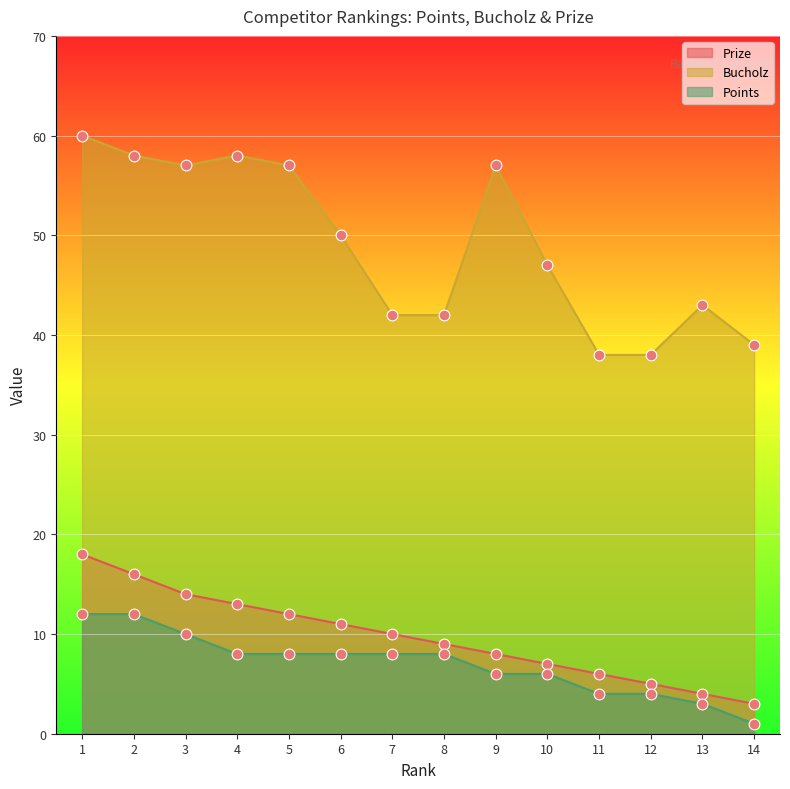

Is the value of Points at 2 greater than the value of Bucholz at 9?

No